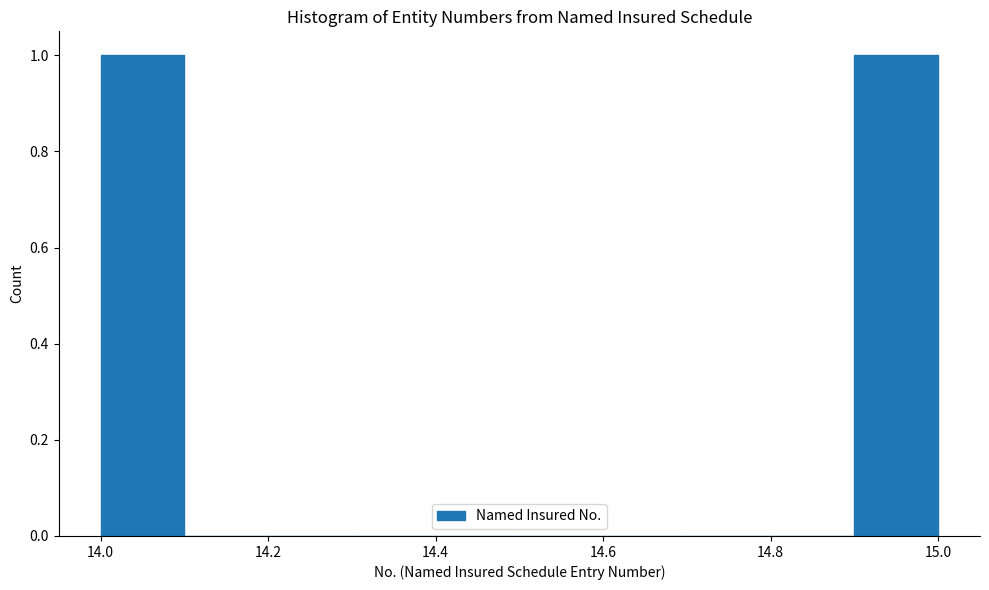

Reading left to right, list every bar in this chart as the range it spans on the x-axis followed by its height. The values are not printed on the chart, so give them approximately, as read against the axis.

14.0 to 14.1: 1
14.1 to 14.2: 0
14.2 to 14.3: 0
14.3 to 14.4: 0
14.4 to 14.5: 0
14.5 to 14.6: 0
14.6 to 14.7: 0
14.7 to 14.8: 0
14.8 to 14.9: 0
14.9 to 15.0: 1